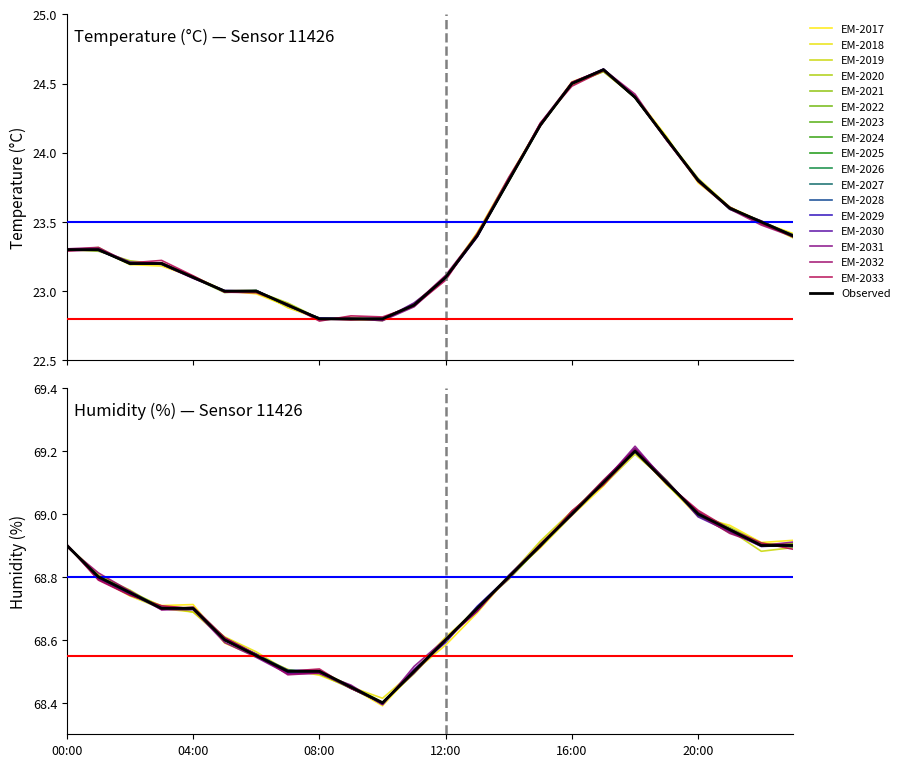

At how many categories does at least one series exceed 27?

24